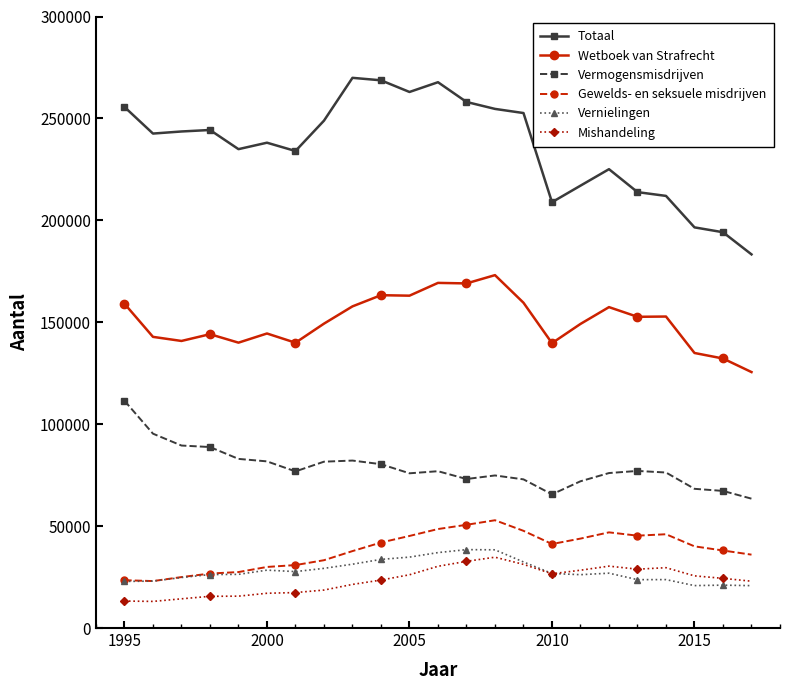

Count the number of categories in the chart.

23